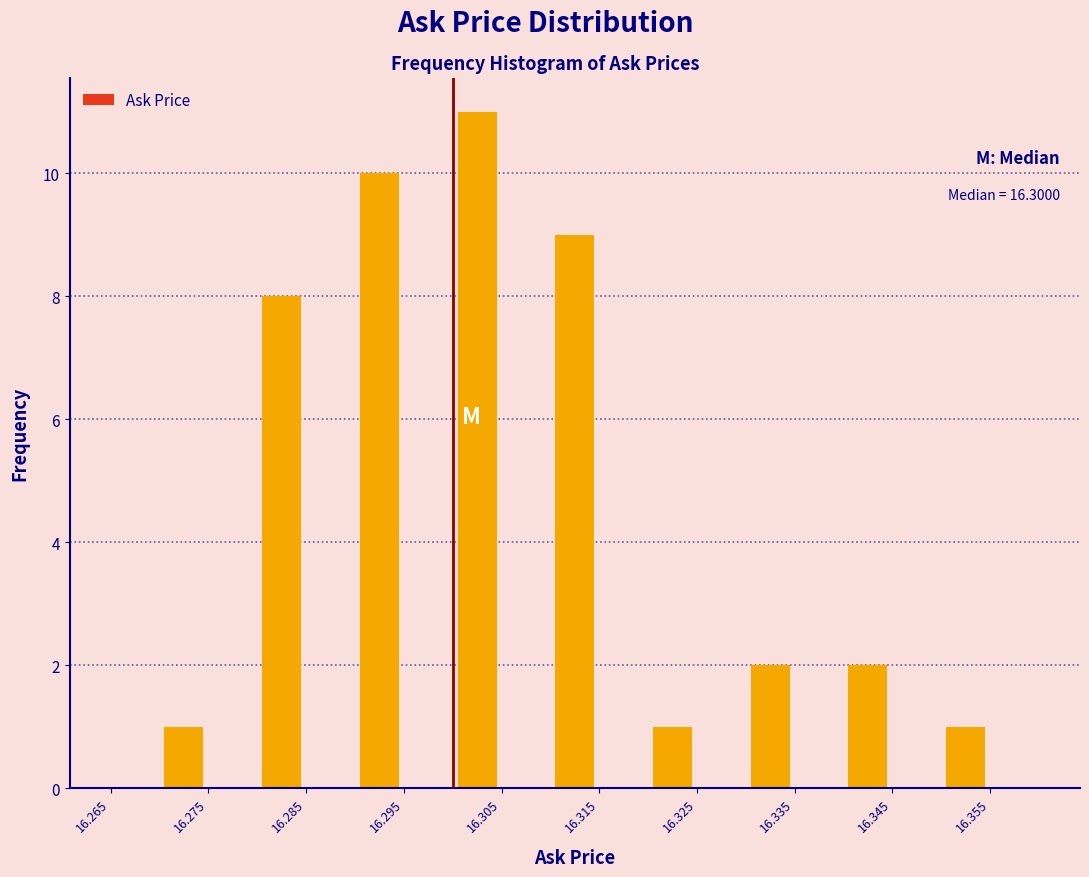

Which range on the x-axis has the tallest bar?

16.300 to 16.305